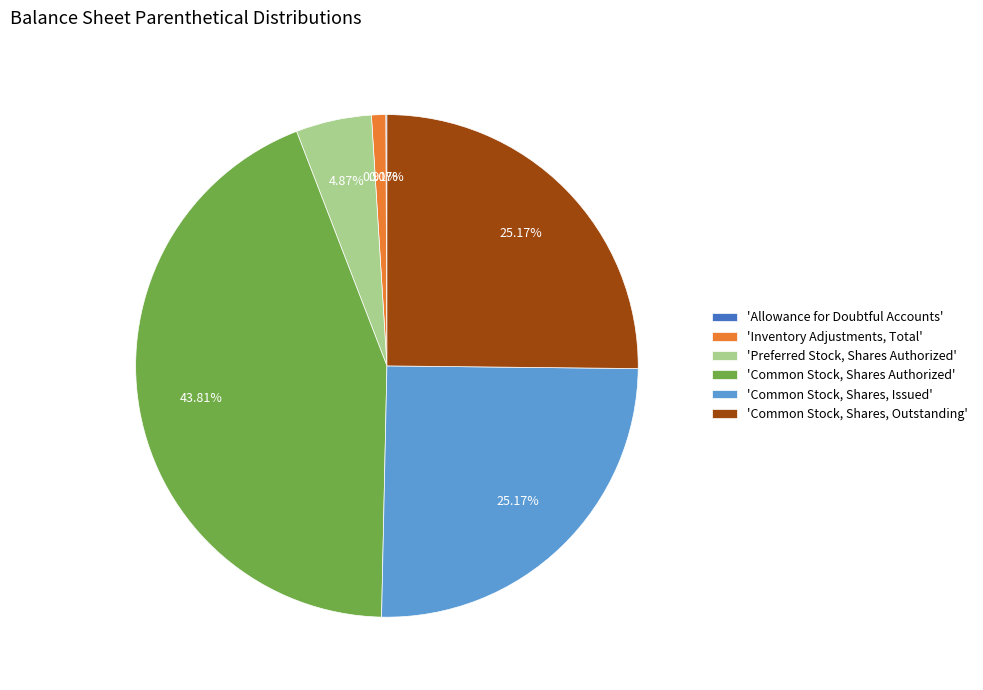

Which has a higher value, 'Common Stock, Shares, Issued' or 'Inventory Adjustments, Total'?

'Common Stock, Shares, Issued'